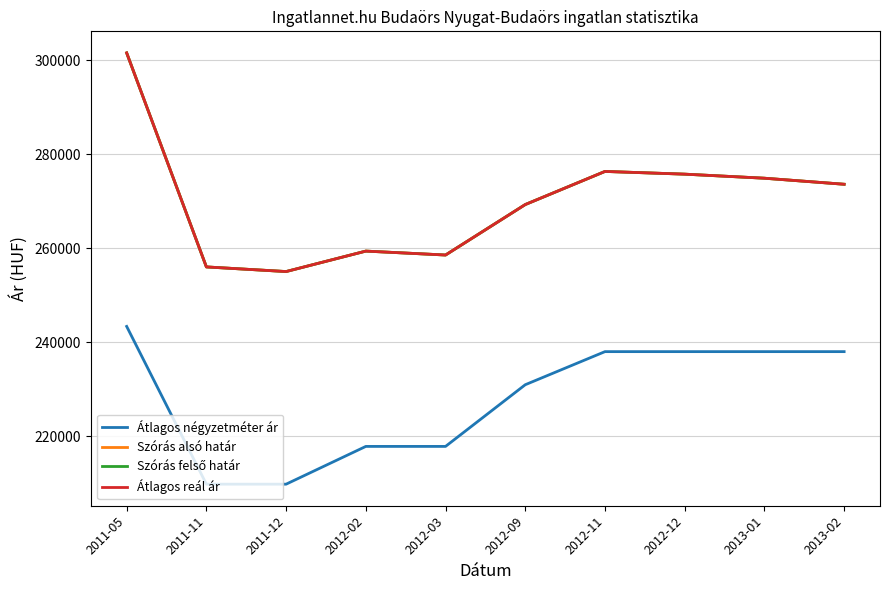

What position from the left is 2012-03?

5